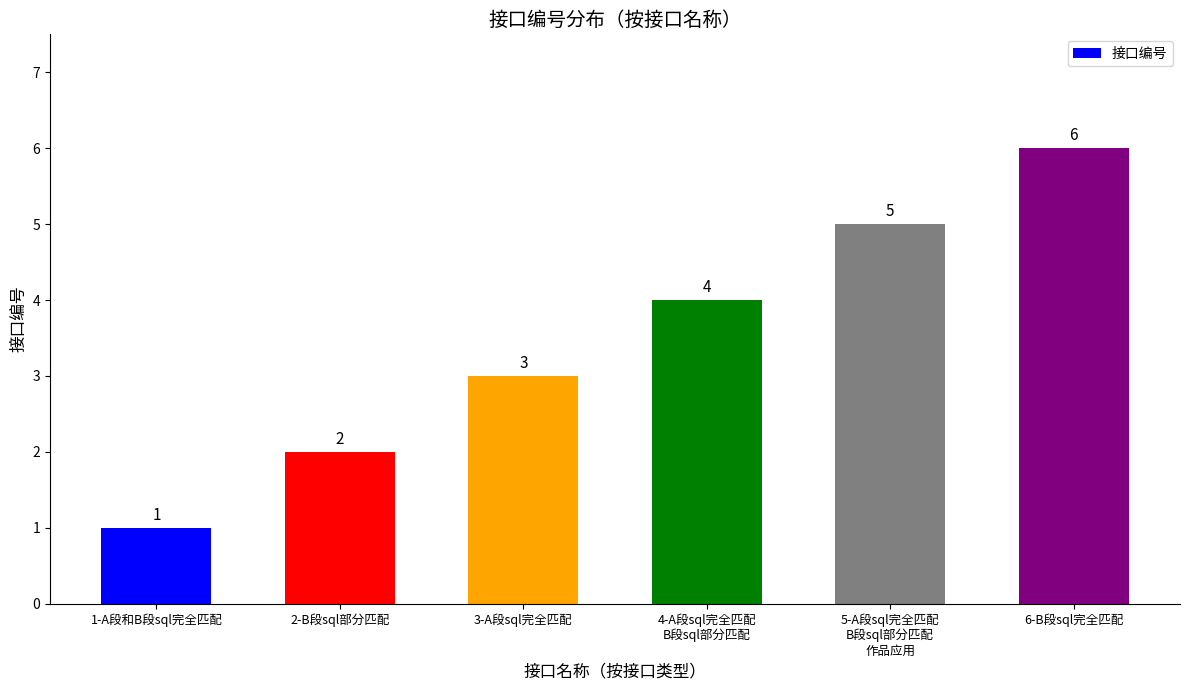

At which category does the chart reach its minimum across all series?

1-A段和B段sql完全匹配